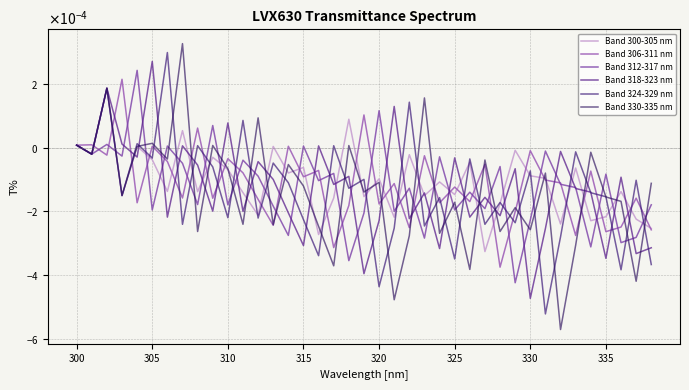

Does the chart display data point markers on the line(s)?

No